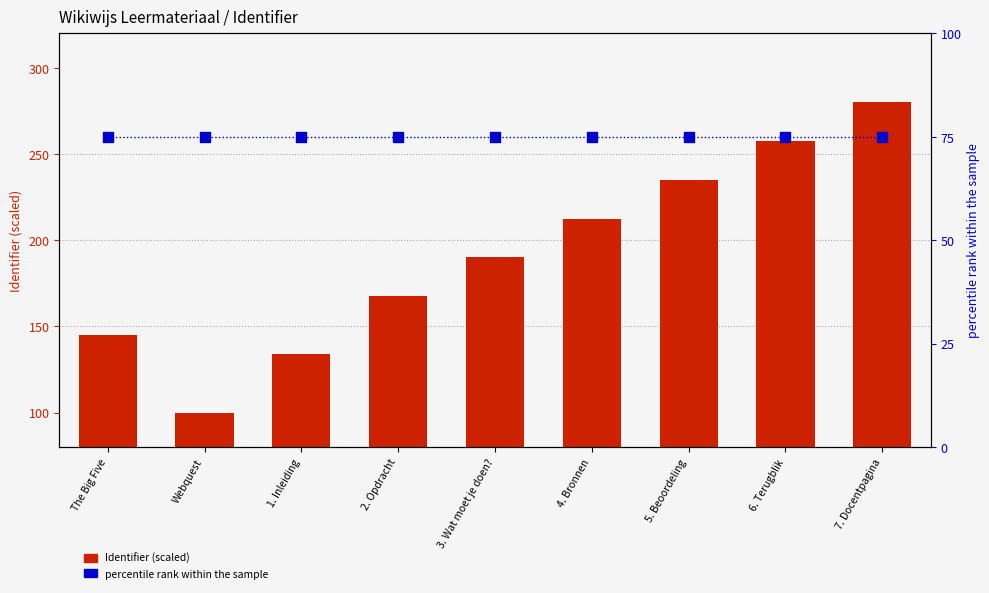

Which series has the largest Y range (max minus min)?

Identifier (scaled)